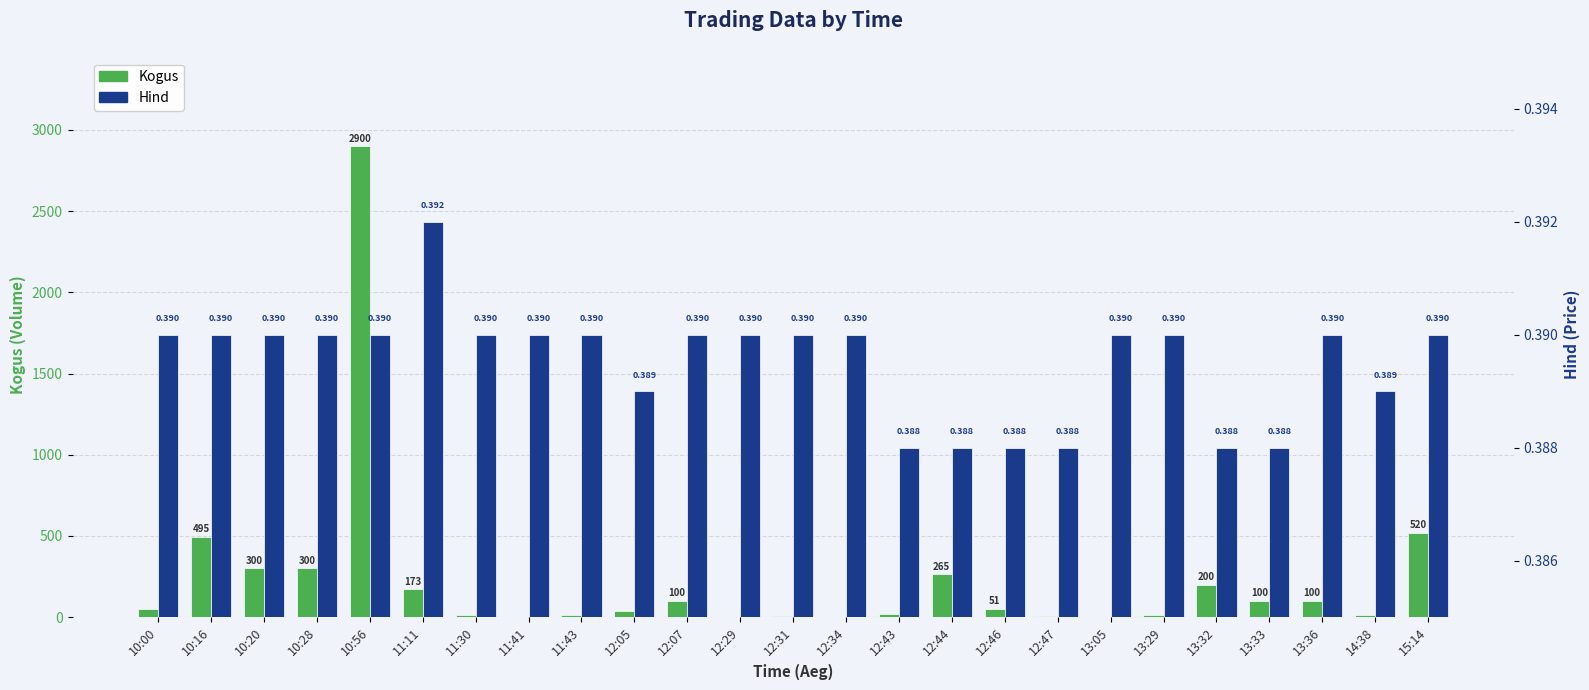

Reading left to right, transcribe all the data shown in this chart.

Kogus: 47.0	495.0	300.0	300.0	2900.0	173.0	15.0	1.0	10.0	37.0	100.0	2.0	4.0	1.0	20.0	265.0	51.0	8.0	1.0	10.0	200.0	100.0	100.0	13.0	520.0
Hind: 0.4	0.4	0.4	0.4	0.4	0.4	0.4	0.4	0.4	0.4	0.4	0.4	0.4	0.4	0.4	0.4	0.4	0.4	0.4	0.4	0.4	0.4	0.4	0.4	0.4